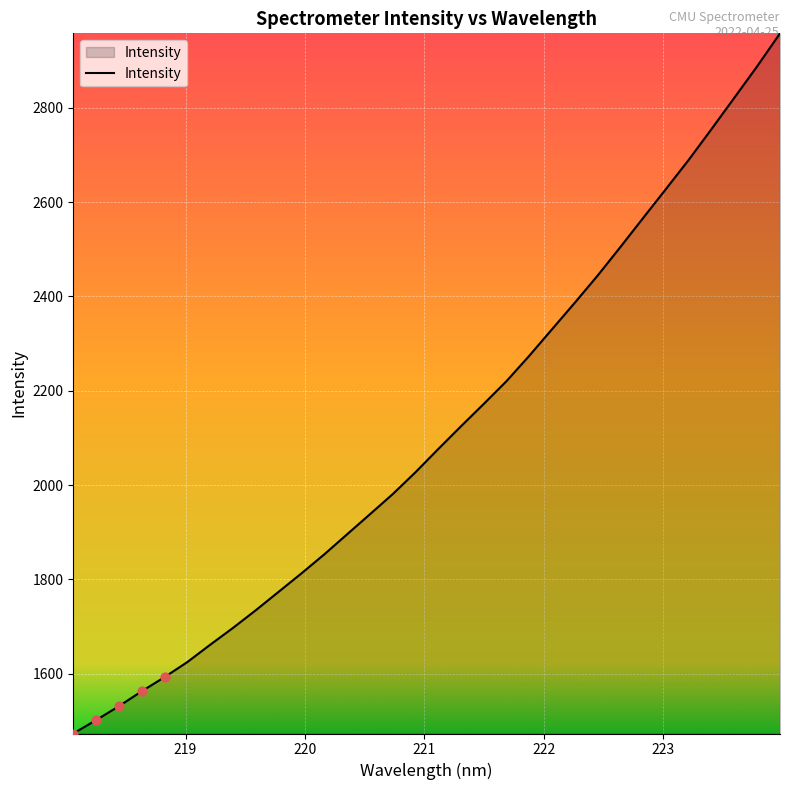

What is the smallest value displayed?

1473.4